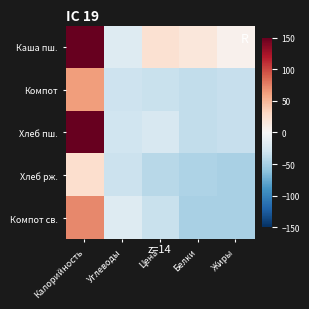

Count the number of categories in the chart.

5